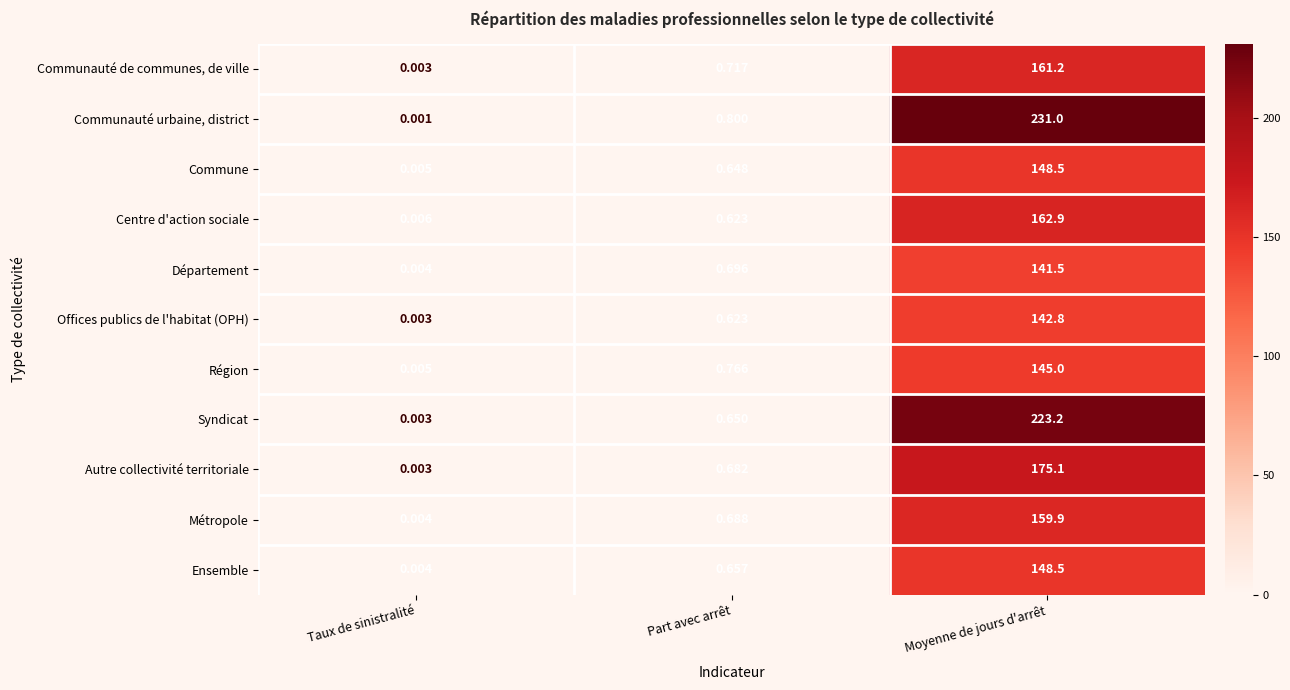

Which series has the widest spread of values?

Communauté urbaine, district